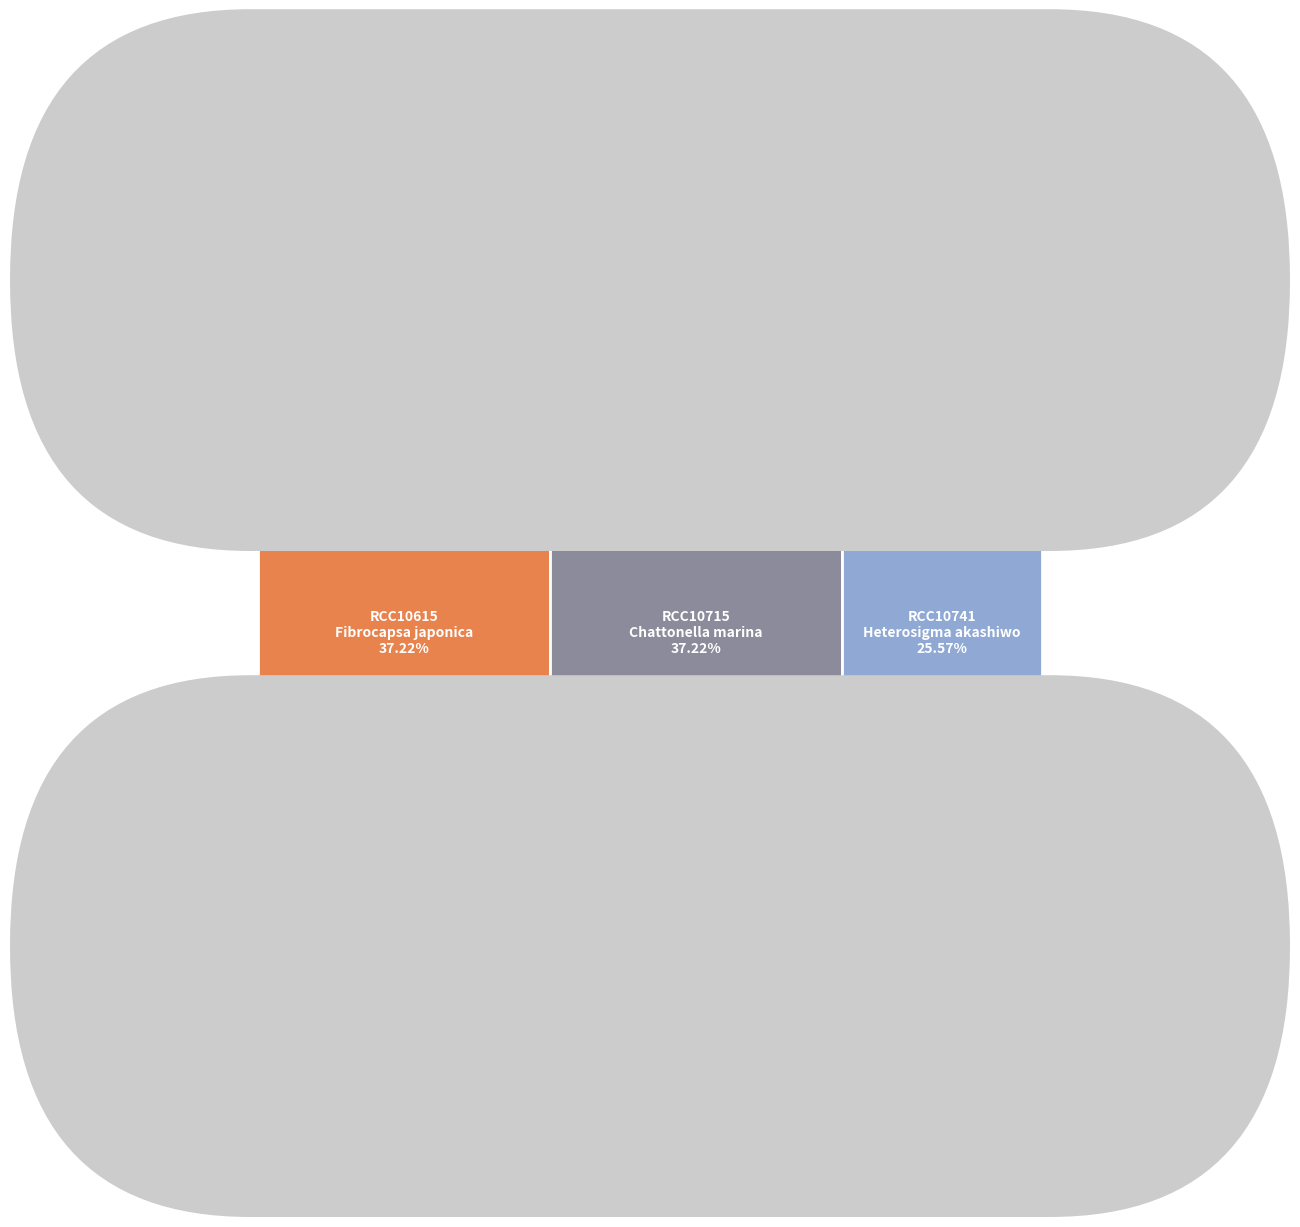

Is there a majority slice in this chart?

No